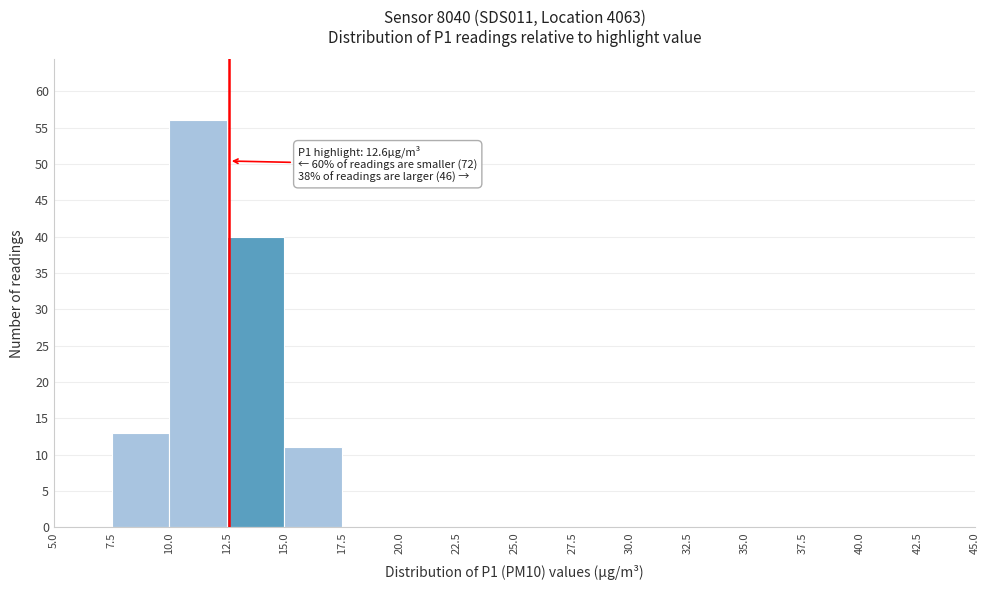

Over which range of the x-axis is the bar tallest?

10.0 to 12.5